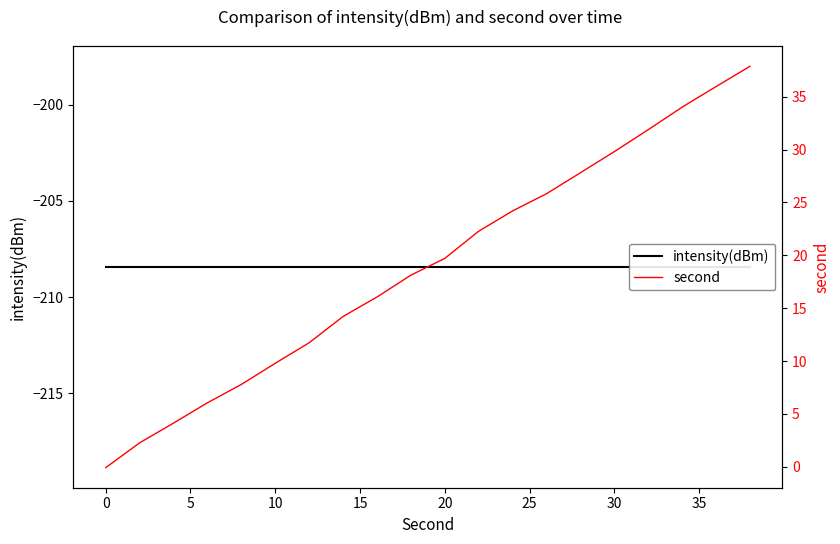

What is the difference between the highest and lowest values at 5?

212.6